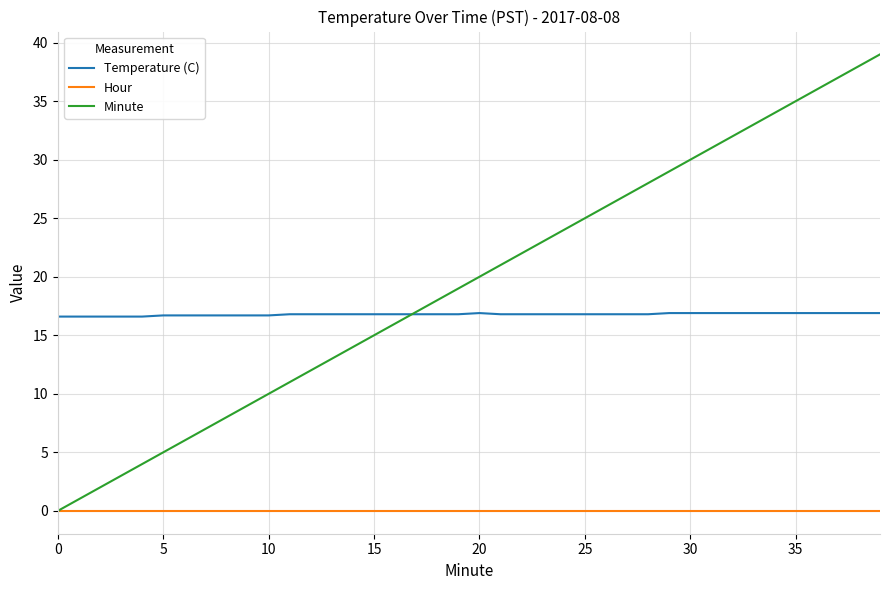

Does the chart display data point markers on the line(s)?

No